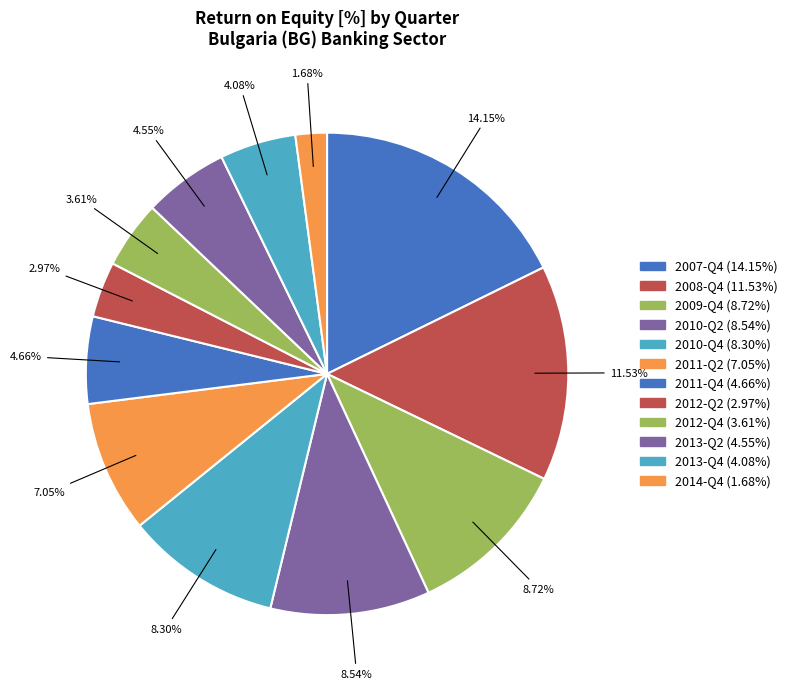

Is there any slice that represents more than half of the pie?

No